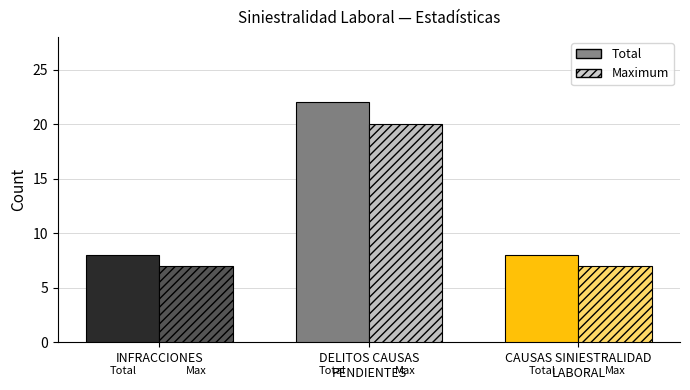

What is the total value across all series at CAUSAS SINIESTRALIDAD
LABORAL?

15